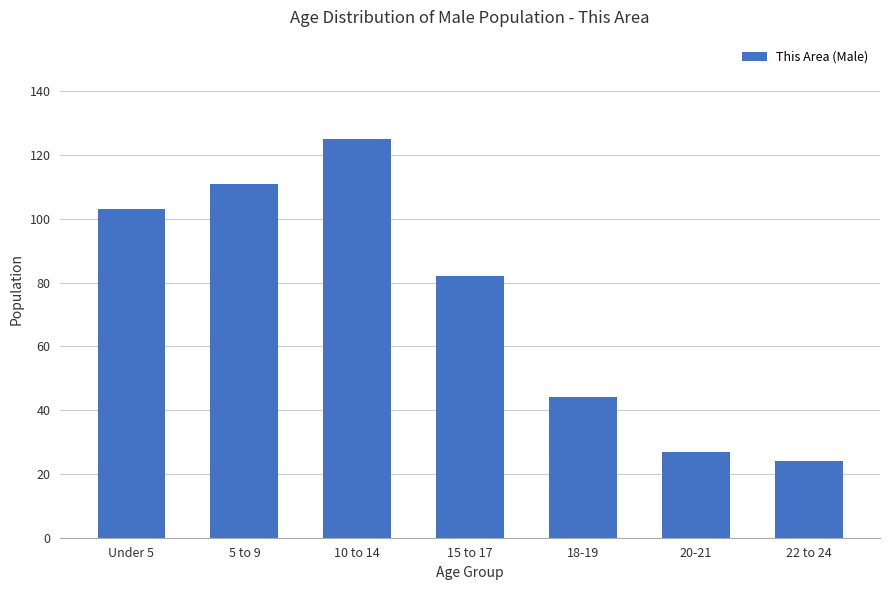

What is the greatest value displayed?

125